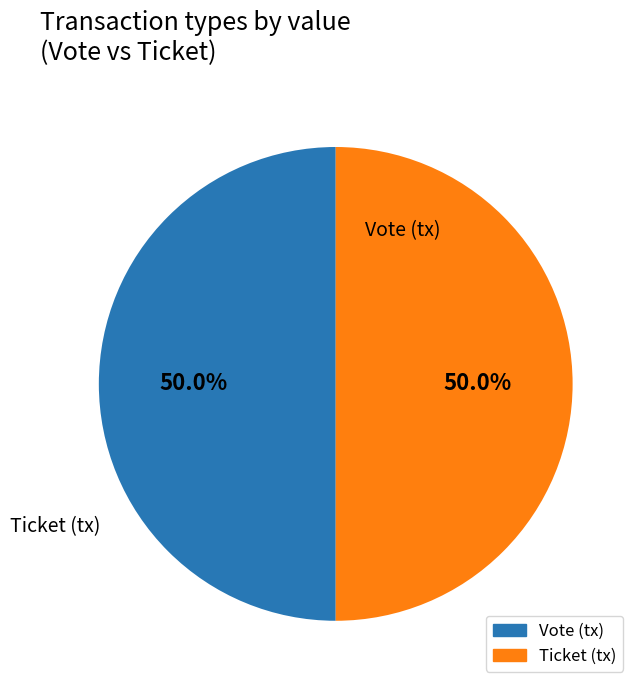

Is the sum of Vote and Ticket greater than half?

Yes